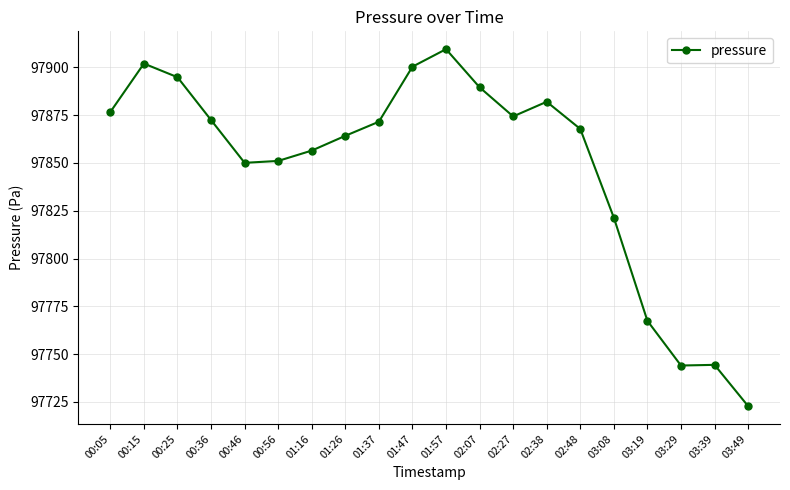

True or false: the data has more than 2 interior local peaks.

True